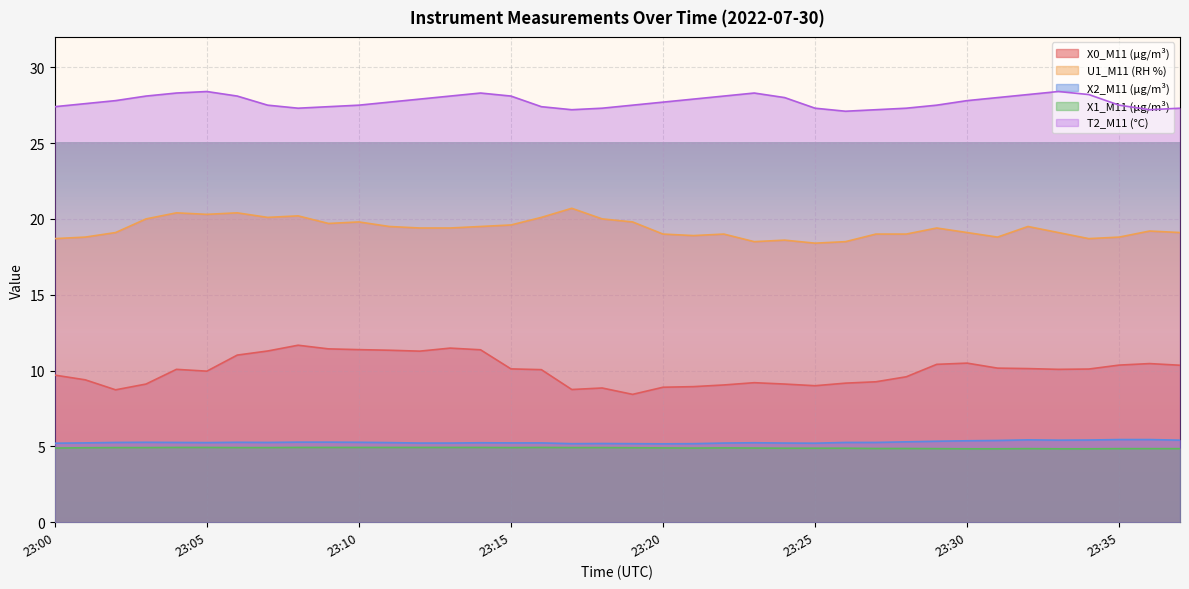

Which category has the highest value in the X2_M11 (μg/m³) series?

23:35